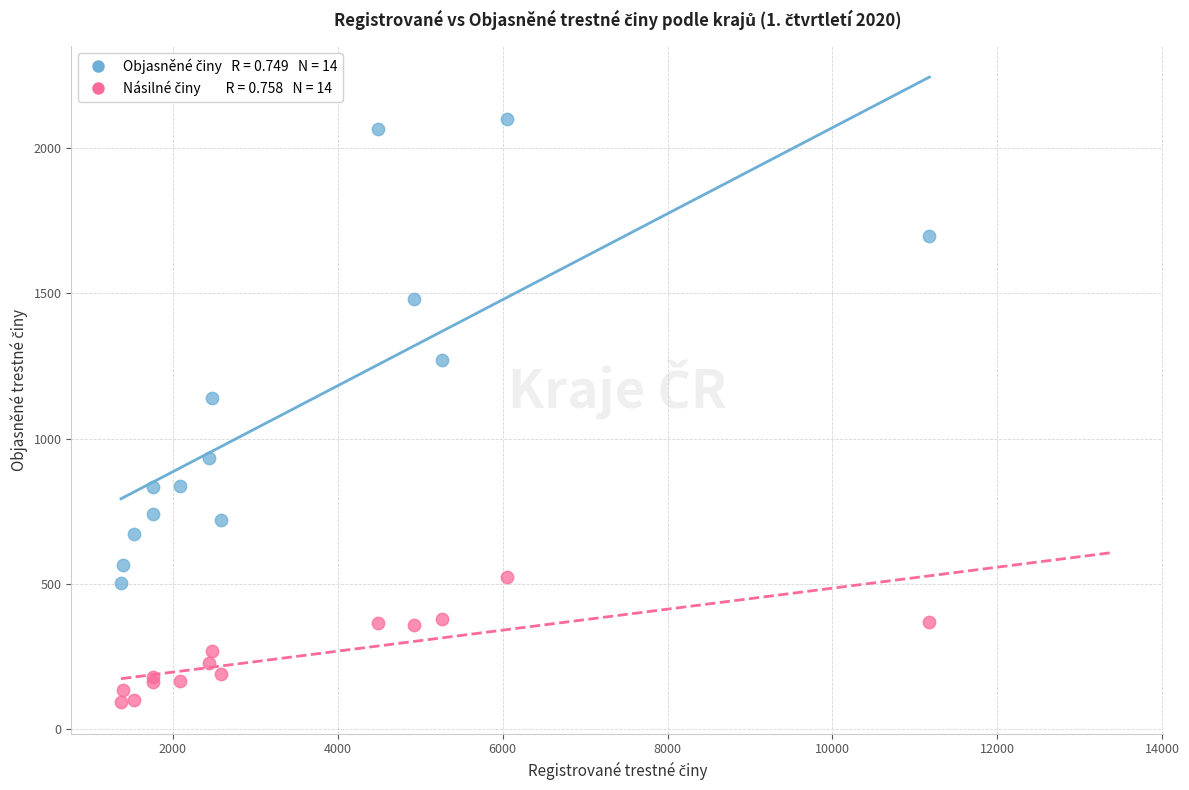

Across all series, what Y value is closest to 1097?

1140